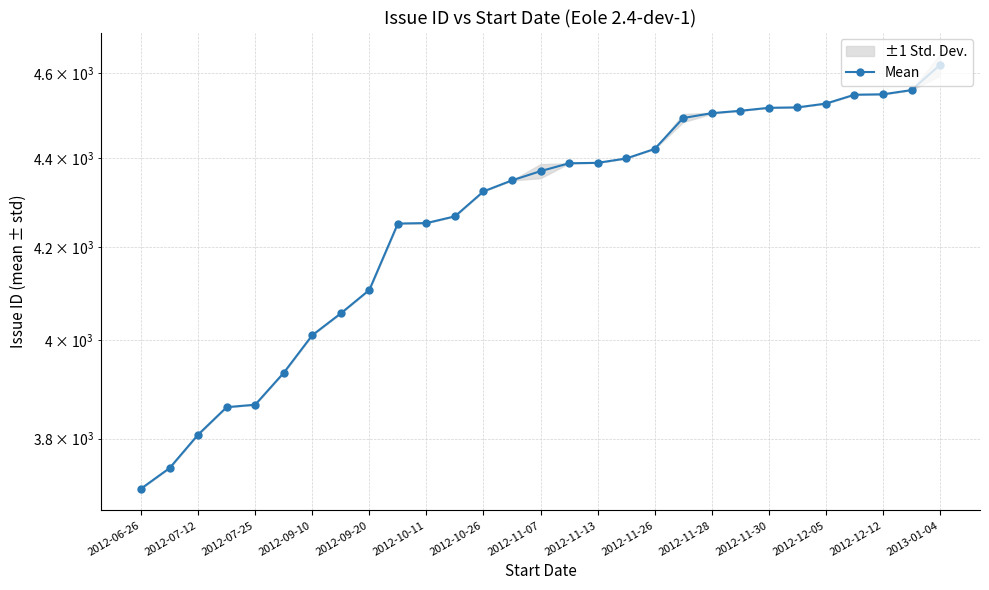

The value at 2012-11-28 is 1239.9. True or false?

False